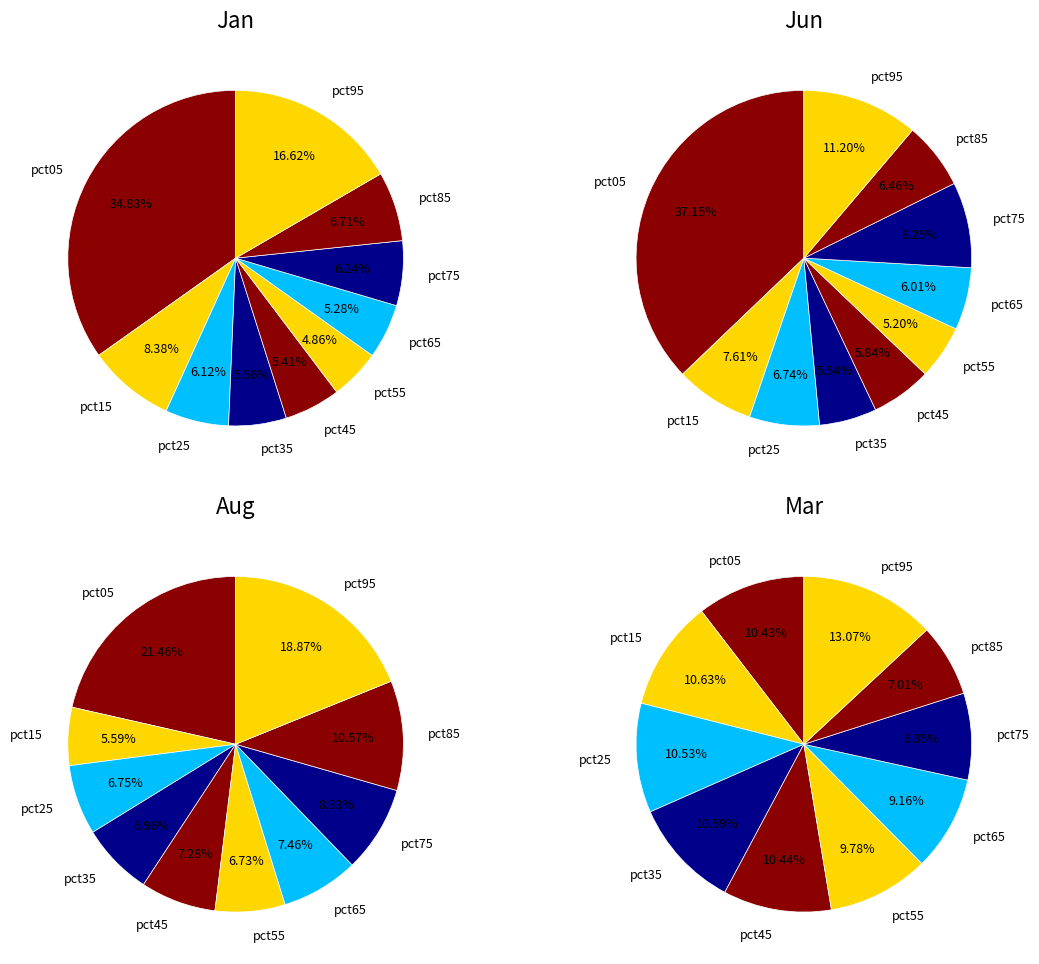

Count the number of slices in the pie.

10